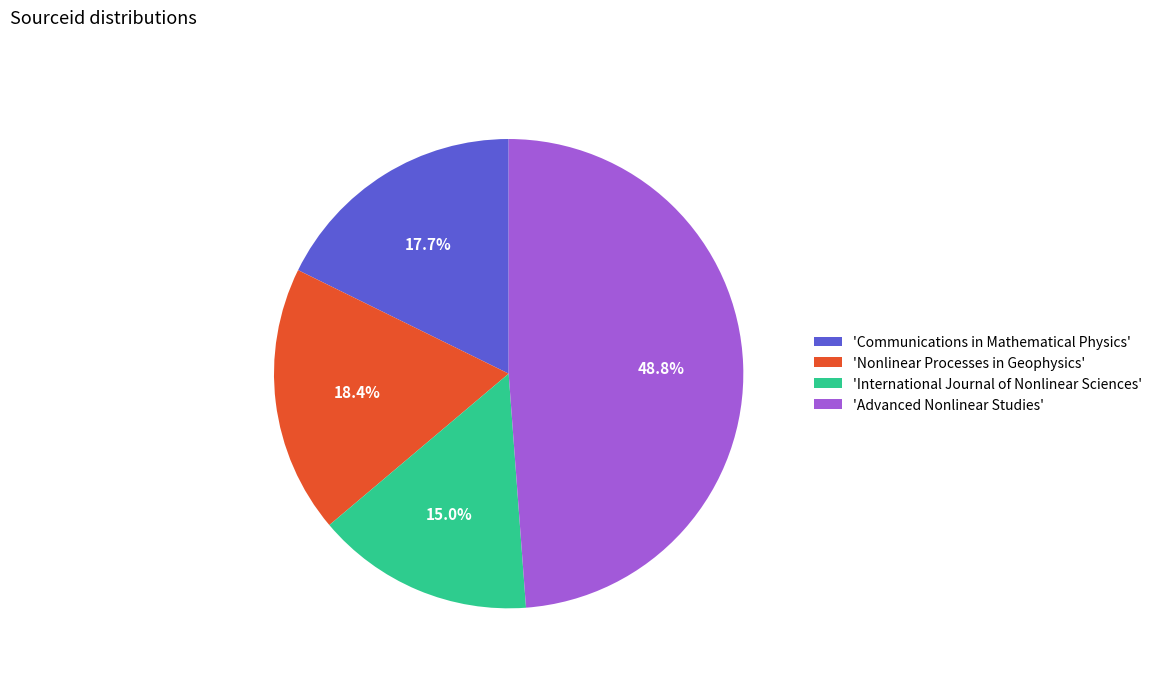

To the nearest percent, what is the difference between the largest and smallest slice percentages?

34%